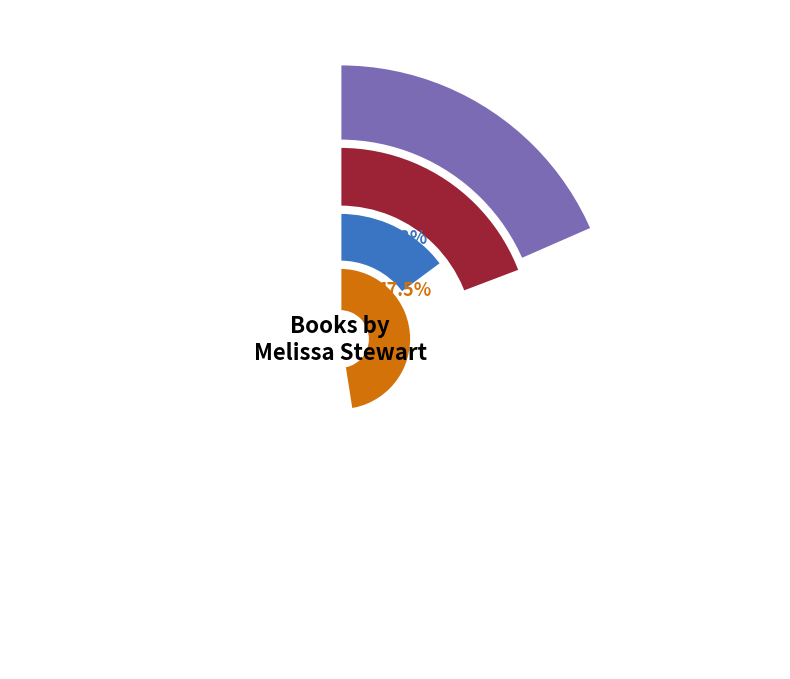

Is it true that Fourteen Monkeys is 15% of the pie?

True